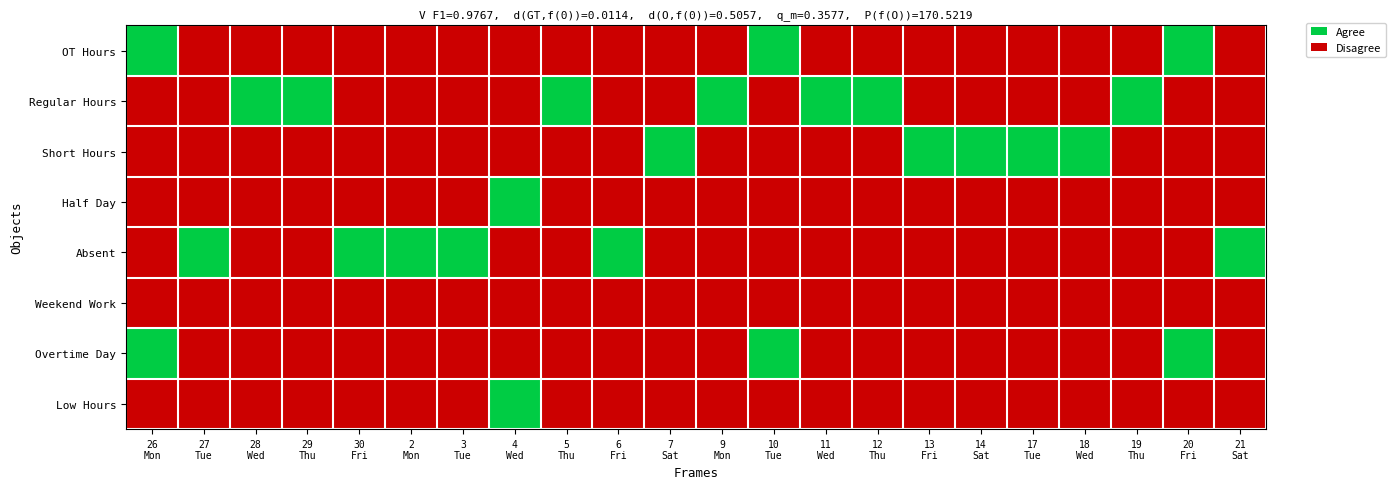

How many categories are shown in the chart?

22